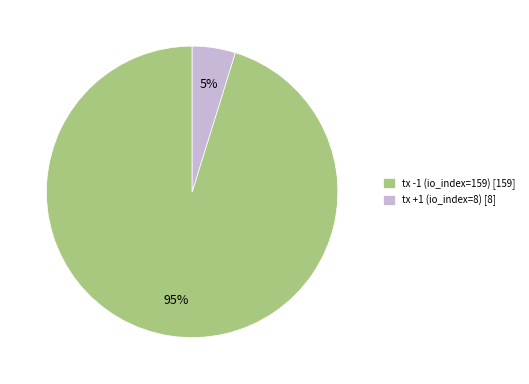

Does any single category account for the majority?

Yes